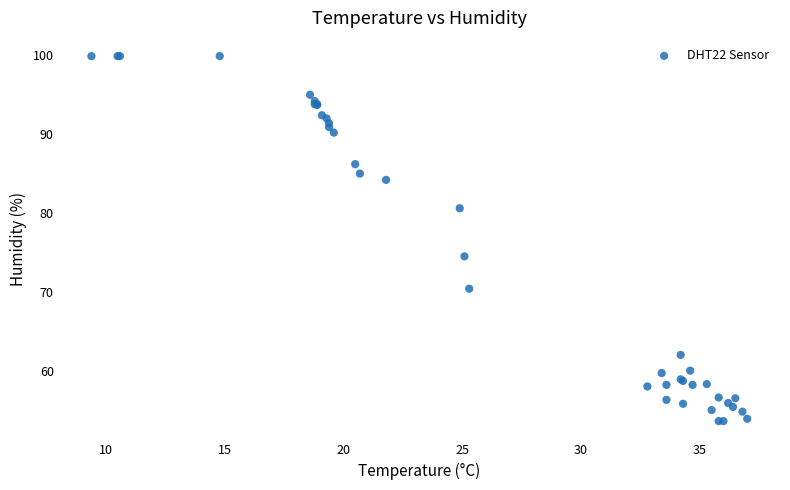

What Y value in the scatter plot is closest to 76?

74.5